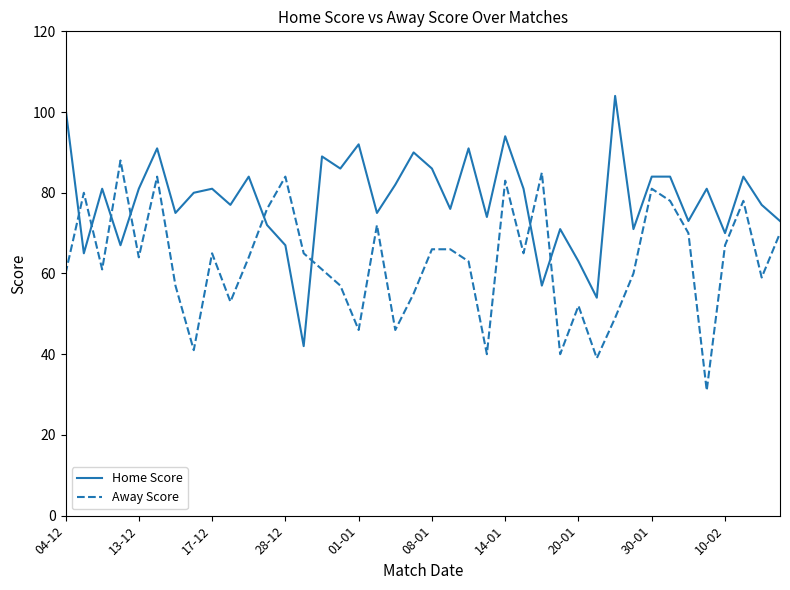

Rank the series by their average value, from highest to lowest.

Home Score, Away Score